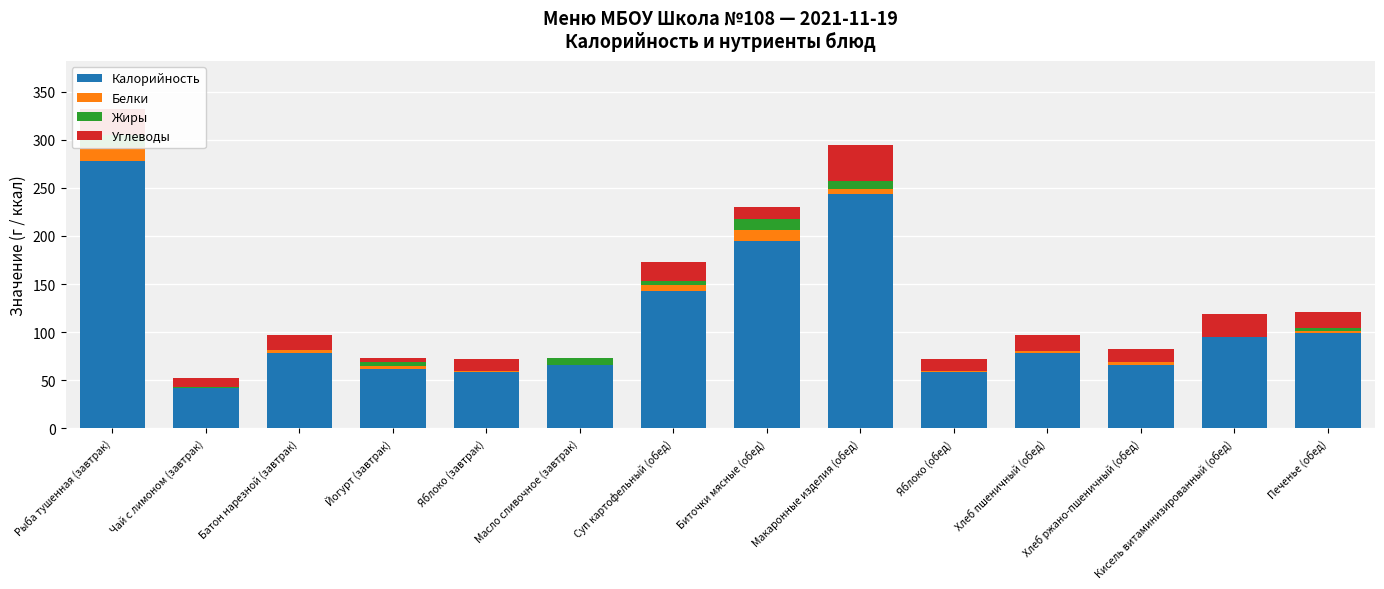

Reading right to left, extract all data points from this chart.

Калорийность: Печенье (обед)=99.4	Кисель витаминизированный (обед)=95.0	Хлеб ржано-пшеничный (обед)=66.0	Хлеб пшеничный (обед)=78.0	Яблоко (обед)=58.8	Макаронные изделия (обед)=243.6	Биточки мясные (обед)=194.9	Суп картофельный (обед)=142.9	Масло сливочное (завтрак)=66.1	Яблоко (завтрак)=58.8	Йогурт (завтрак)=62.0	Батон нарезной (завтрак)=78.6	Чай с лимоном (завтрак)=42.3	Рыба тушенная (завтрак)=278.2
Белки: Печенье (обед)=2.0	Кисель витаминизированный (обед)=0.0	Хлеб ржано-пшеничный (обед)=2.4	Хлеб пшеничный (обед)=2.4	Яблоко (обед)=0.5	Макаронные изделия (обед)=5.9	Биточки мясные (обед)=11.8	Суп картофельный (обед)=5.9	Масло сливочное (завтрак)=0.1	Яблоко (завтрак)=0.5	Йогурт (завтрак)=3.2	Батон нарезной (завтрак)=2.2	Чай с лимоном (завтрак)=0.1	Рыба тушенная (завтрак)=14.7
Жиры: Печенье (обед)=2.7	Кисель витаминизированный (обед)=0.0	Хлеб ржано-пшеничный (обед)=0.3	Хлеб пшеничный (обед)=0.3	Яблоко (обед)=0.5	Макаронные изделия (обед)=7.9	Биточки мясные (обед)=11.1	Суп картофельный (обед)=4.6	Масло сливочное (завтрак)=7.2	Яблоко (завтрак)=0.5	Йогурт (завтрак)=3.2	Батон нарезной (завтрак)=0.9	Чай с лимоном (завтрак)=0.0	Рыба тушенная (завтрак)=12.5
Углеводы: Печенье (обед)=16.7	Кисель витаминизированный (обед)=23.5	Хлеб ржано-пшеничный (обед)=13.8	Хлеб пшеничный (обед)=16.5	Яблоко (обед)=12.2	Макаронные изделия (обед)=37.1	Биточки мясные (обед)=11.9	Суп картофельный (обед)=19.5	Масло сливочное (завтрак)=0.1	Яблоко (завтрак)=12.2	Йогурт (завтрак)=4.5	Батон нарезной (завтрак)=15.4	Чай с лимоном (завтрак)=10.2	Рыба тушенная (завтрак)=26.7